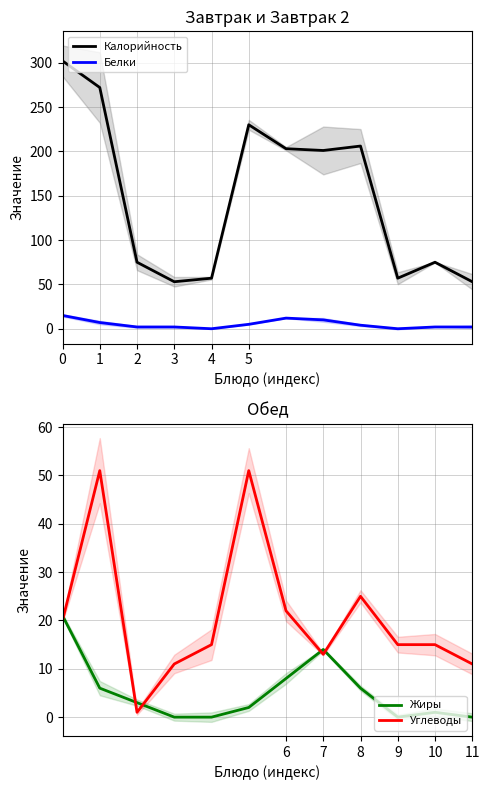

Between 10 and 8, which is larger?

8